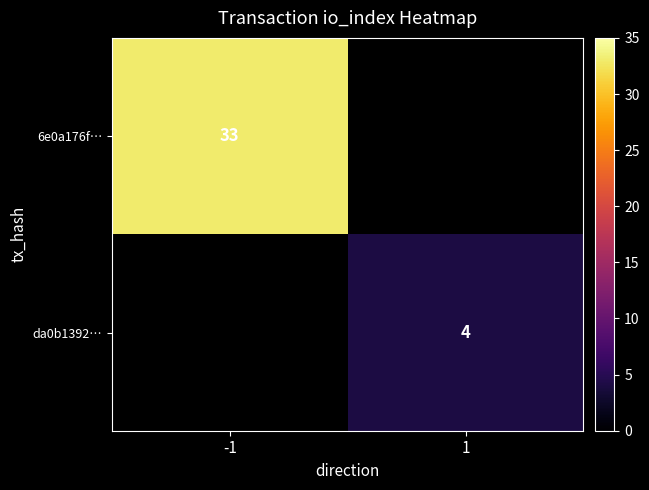

Between 1 and -1, which is larger?

-1